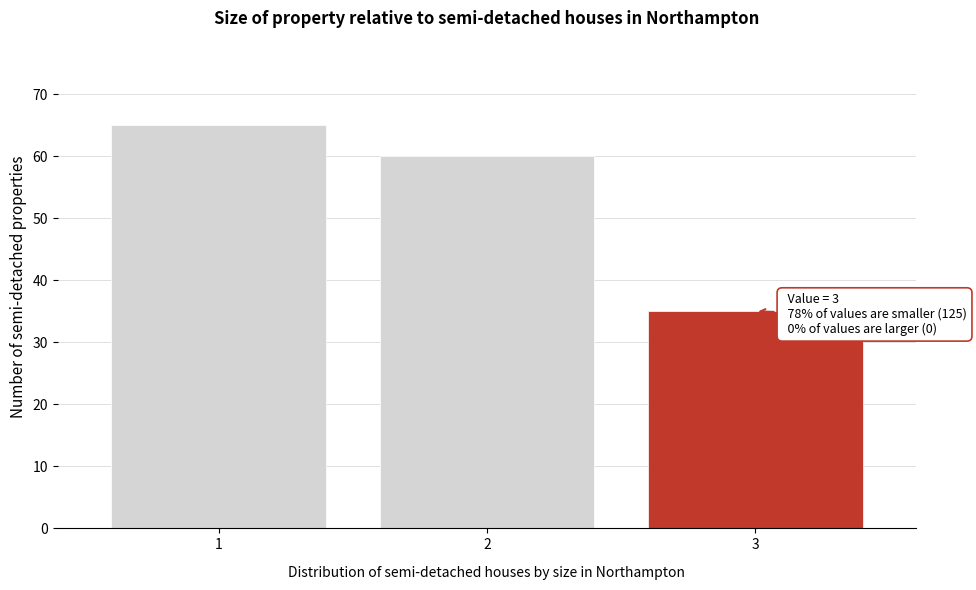

Which range on the x-axis has the tallest bar?

0.5 to 1.5